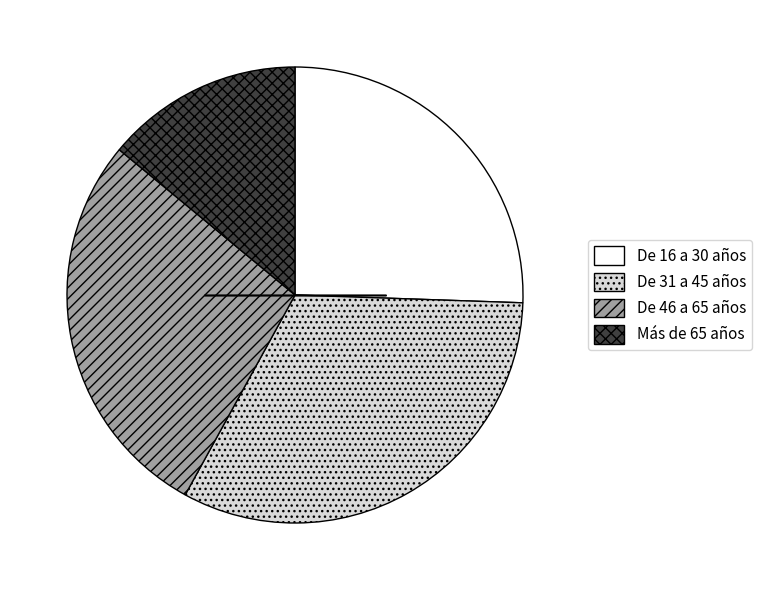

Is the sum of De 46 a 65 años and Más de 65 años greater than half?

No